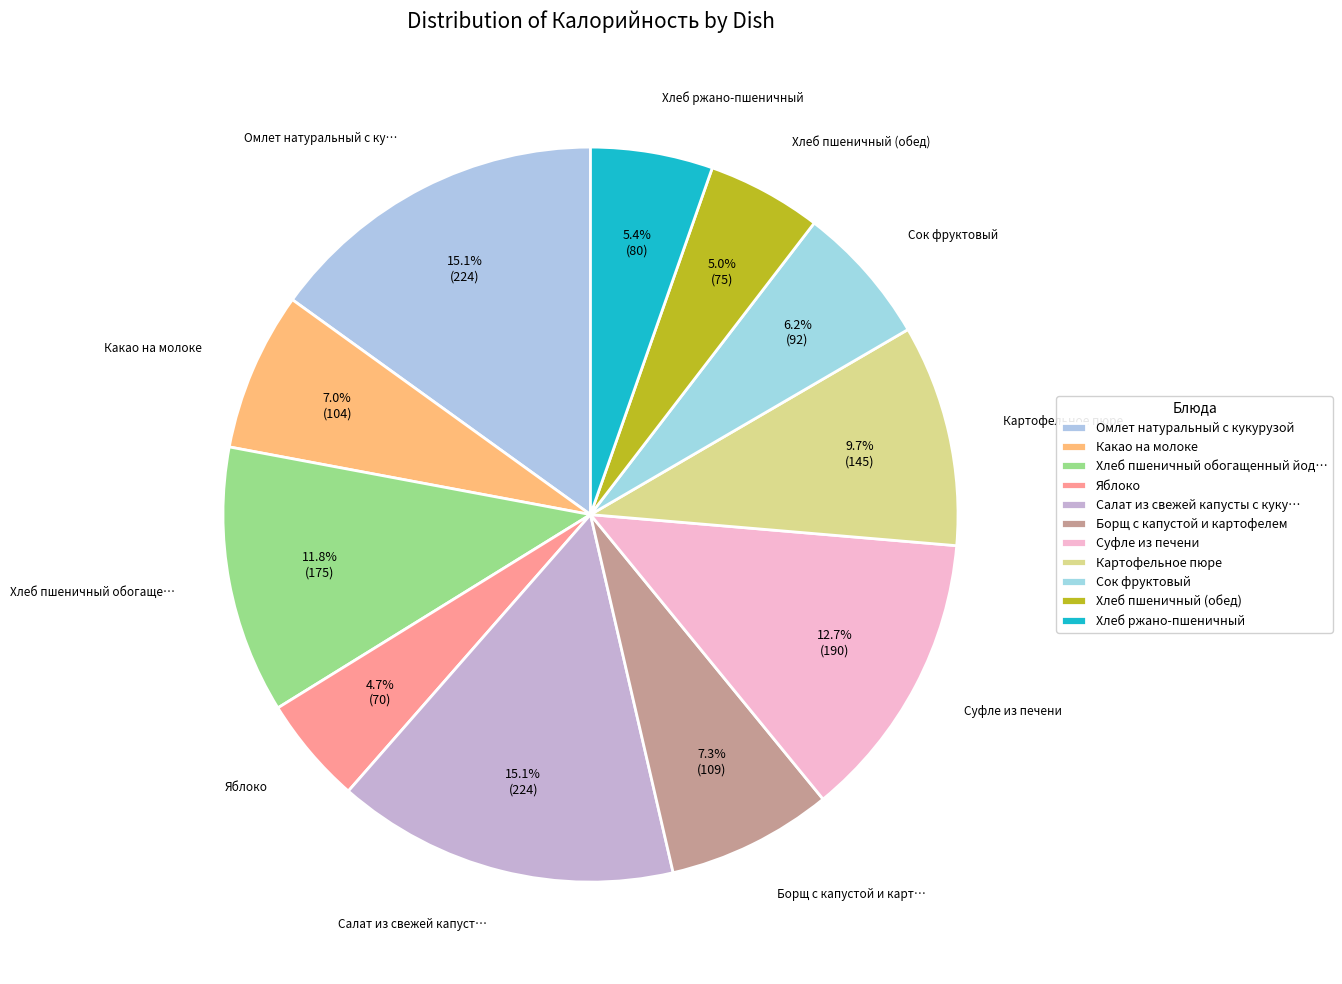

How many slices are in this pie chart?

11